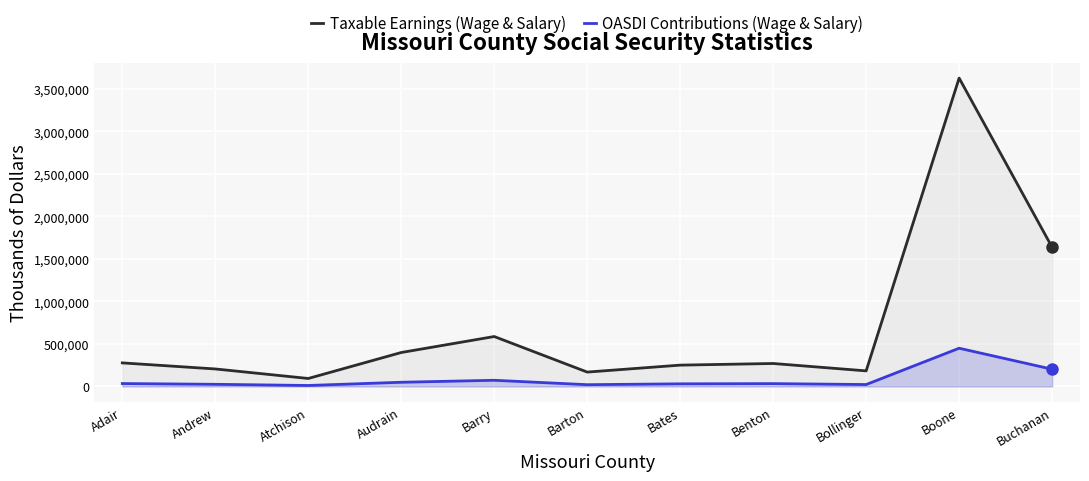

The value of OASDI Contributions (Wage & Salary) at Bates is 40934. True or false?

False